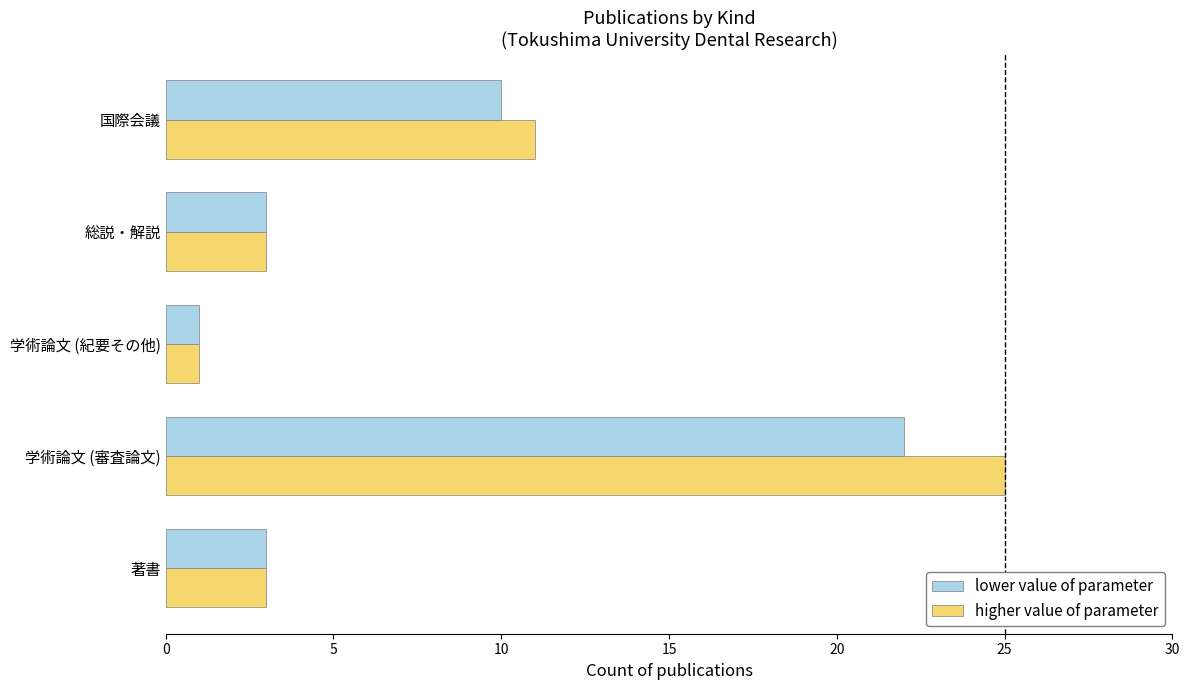

At which label is higher value of parameter closest to 13?

国際会議